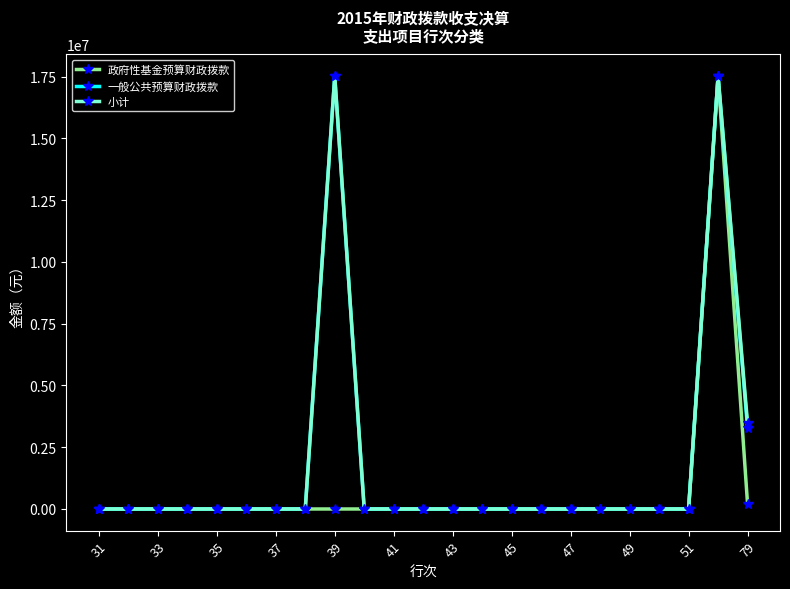

True or false: 一般公共预算财政拨款 has more than 0 interior local peaks.

True